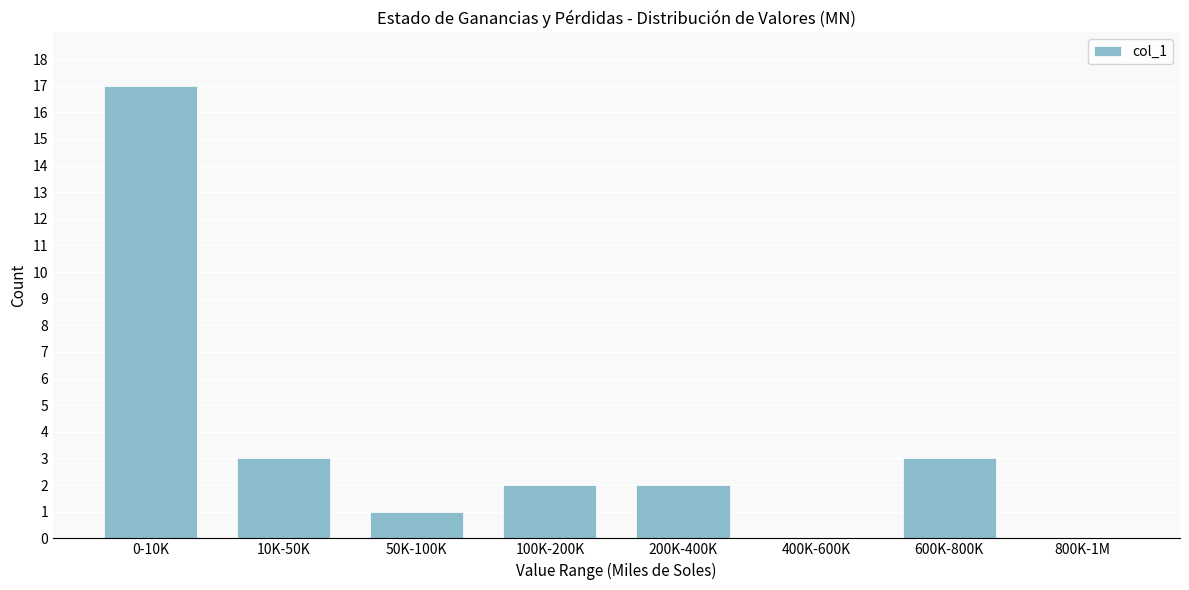

Reading left to right, extract all data points from this chart.

0-10K=17	10K-50K=3	50K-100K=1	100K-200K=2	200K-400K=2	400K-600K=0	600K-800K=3	800K-1M=0